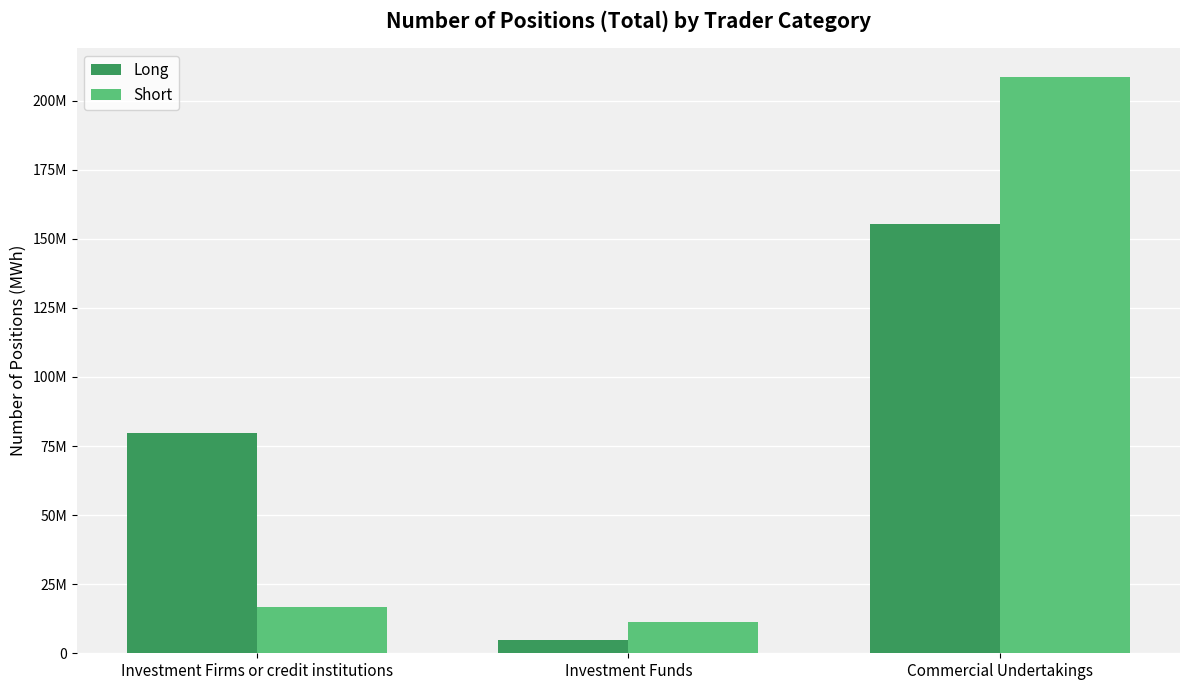

At how many categories does at least one series exceed 196890382?

1